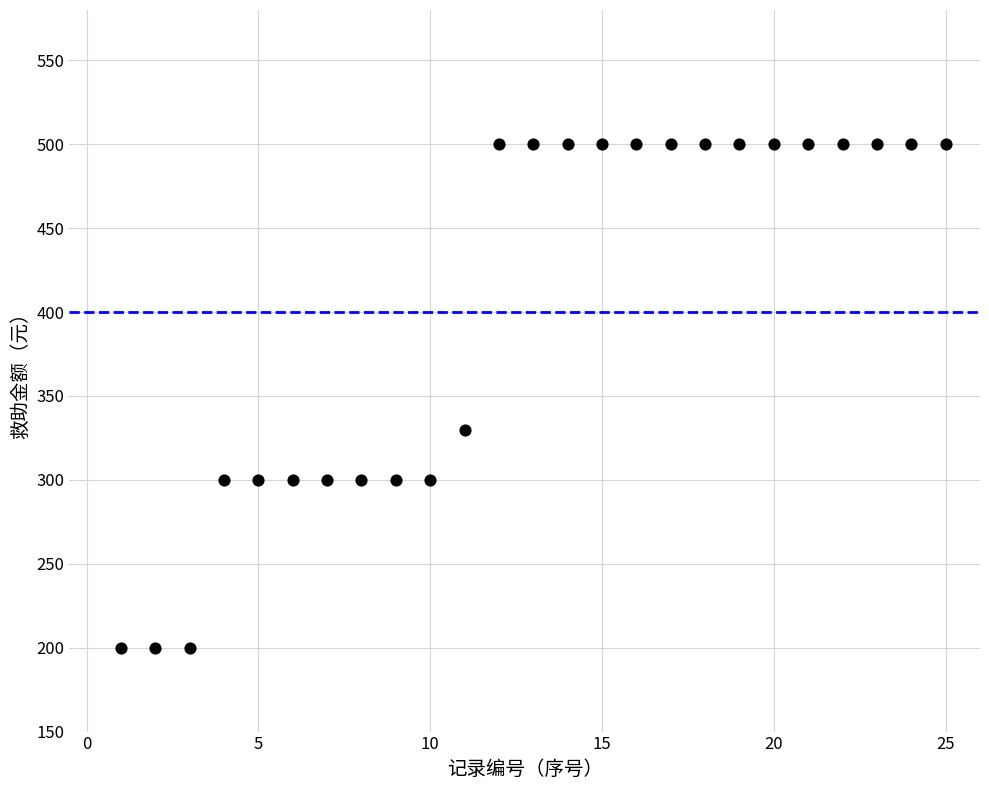

What is the range of X values (max minus min)?

24